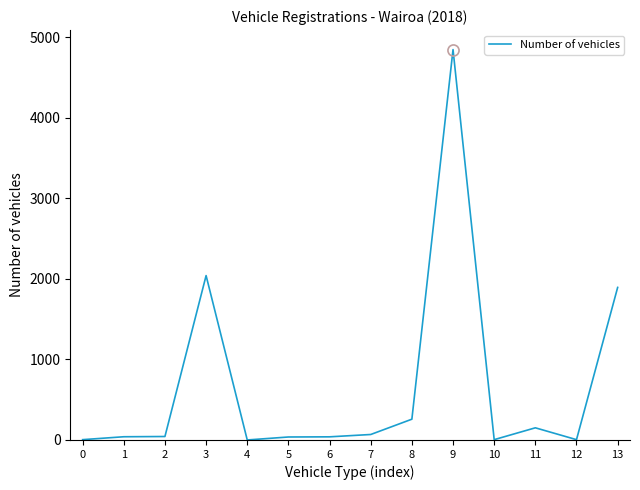

At which label does the data first exceed 43?

3